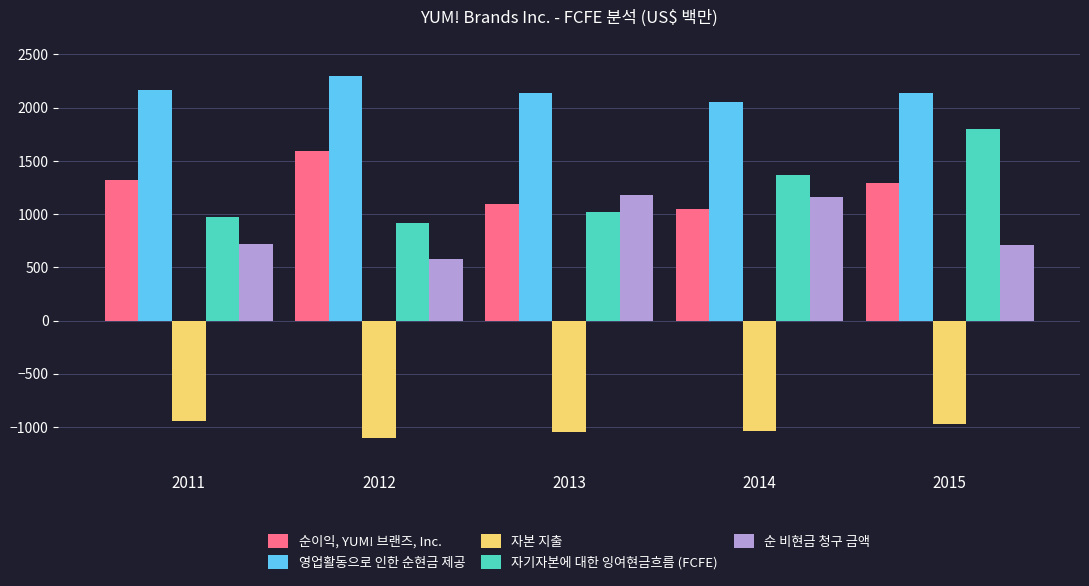

The 순이익, YUM! 브랜즈, Inc. series shows 1051 at 2014. True or false?

True